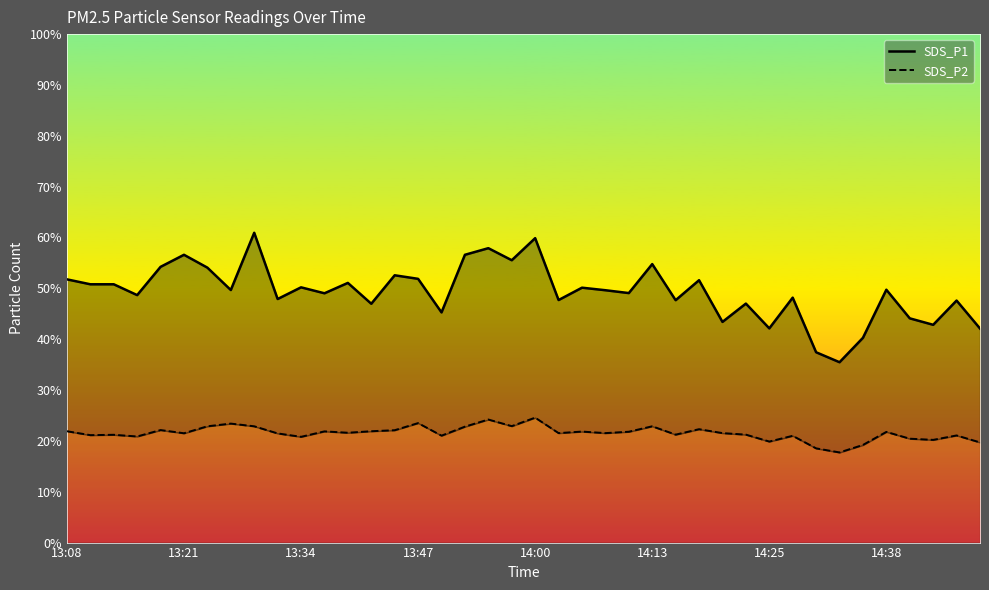

True or false: SDS_P1 has a value of 42.8 at 37.

True